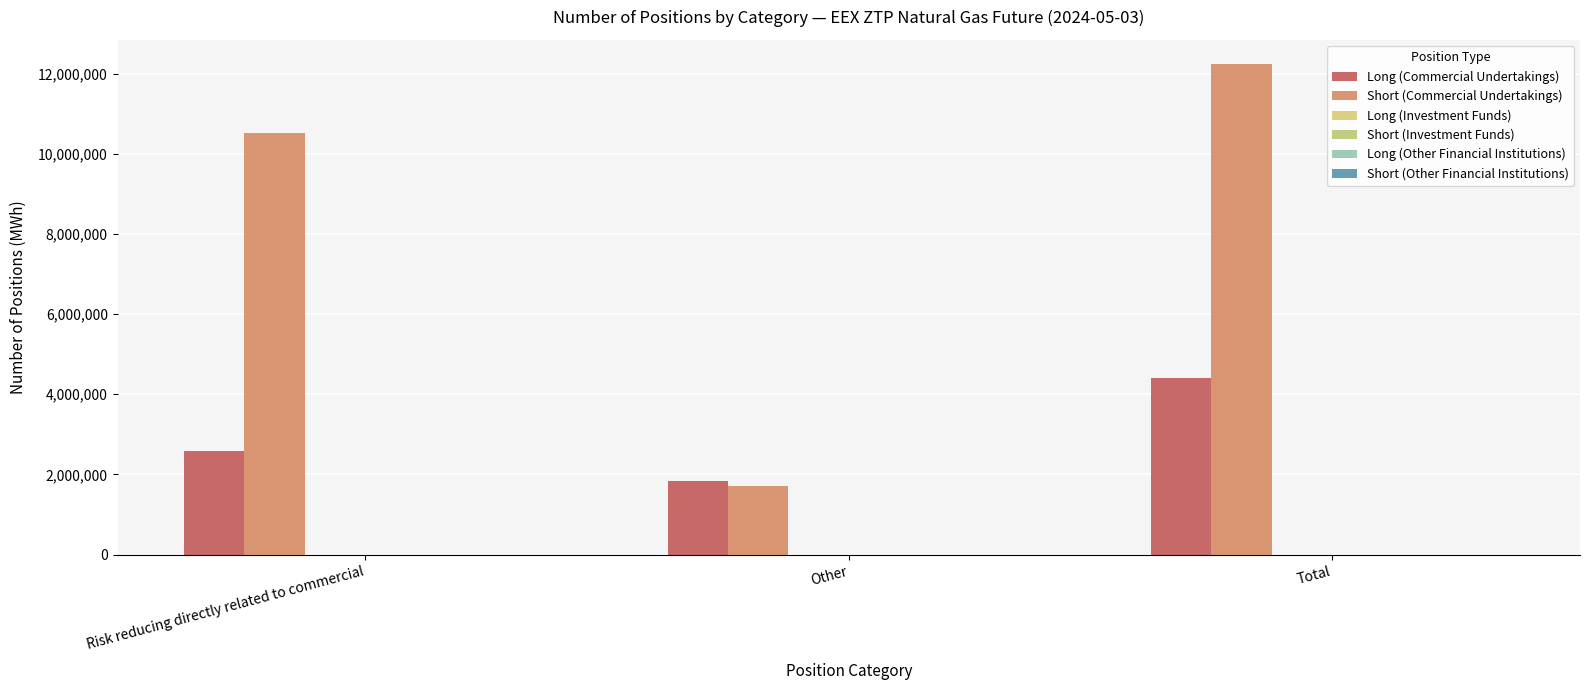

What is the total value across all series at Other?

3545328